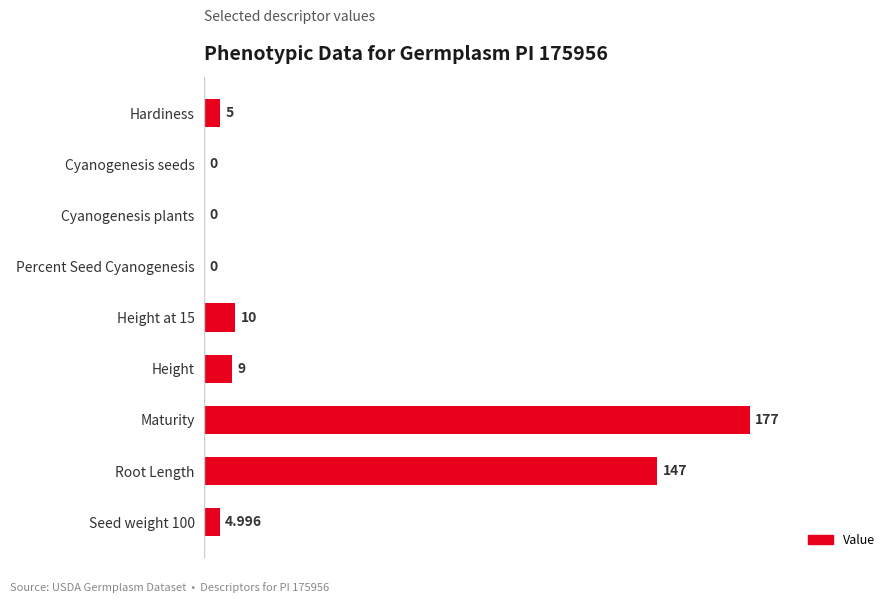

Which has a higher value, Height or Root Length?

Root Length